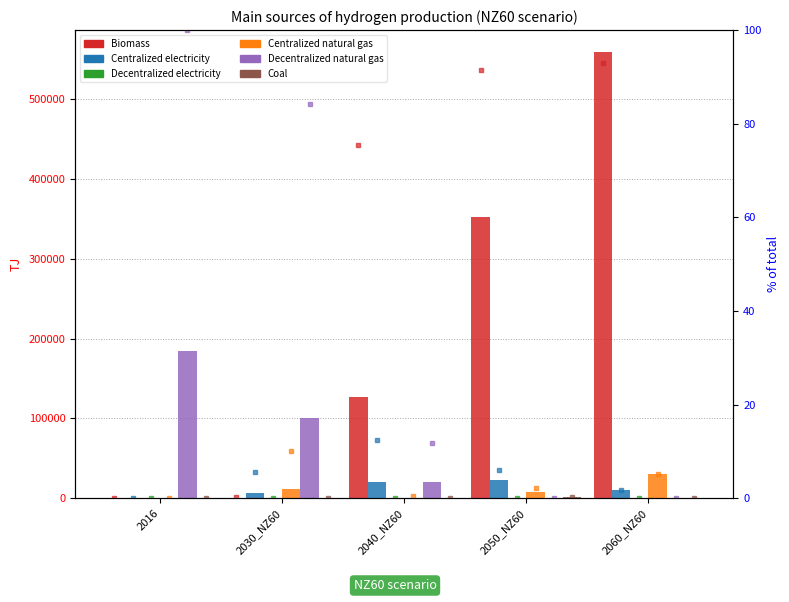

How many values in the Biomass series exceed 126583?

3